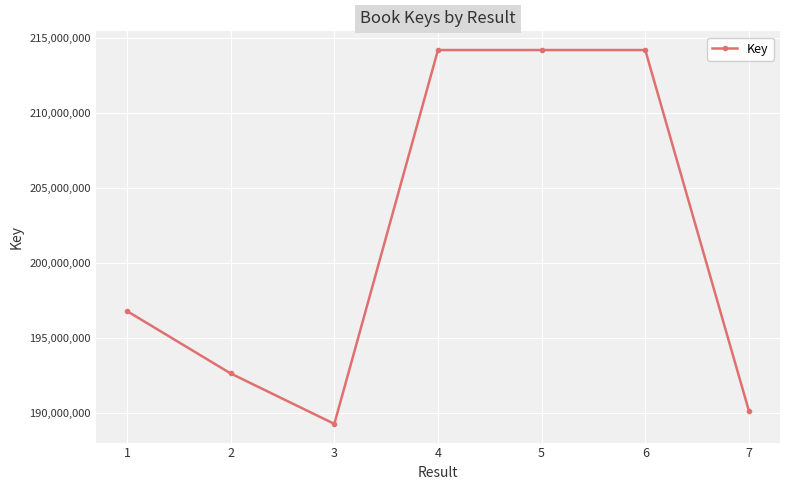

What is the value of the 5th point from the left?

214194515